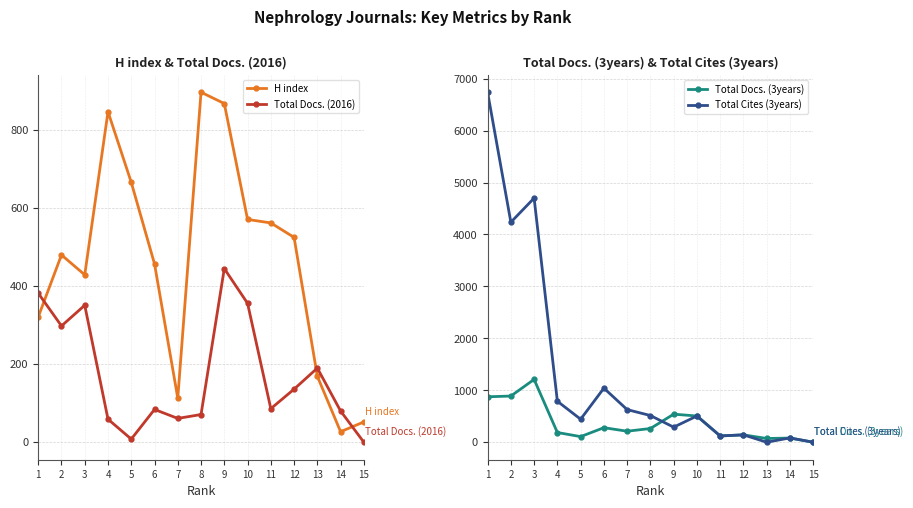

Between 13 and 10, which is larger?

10